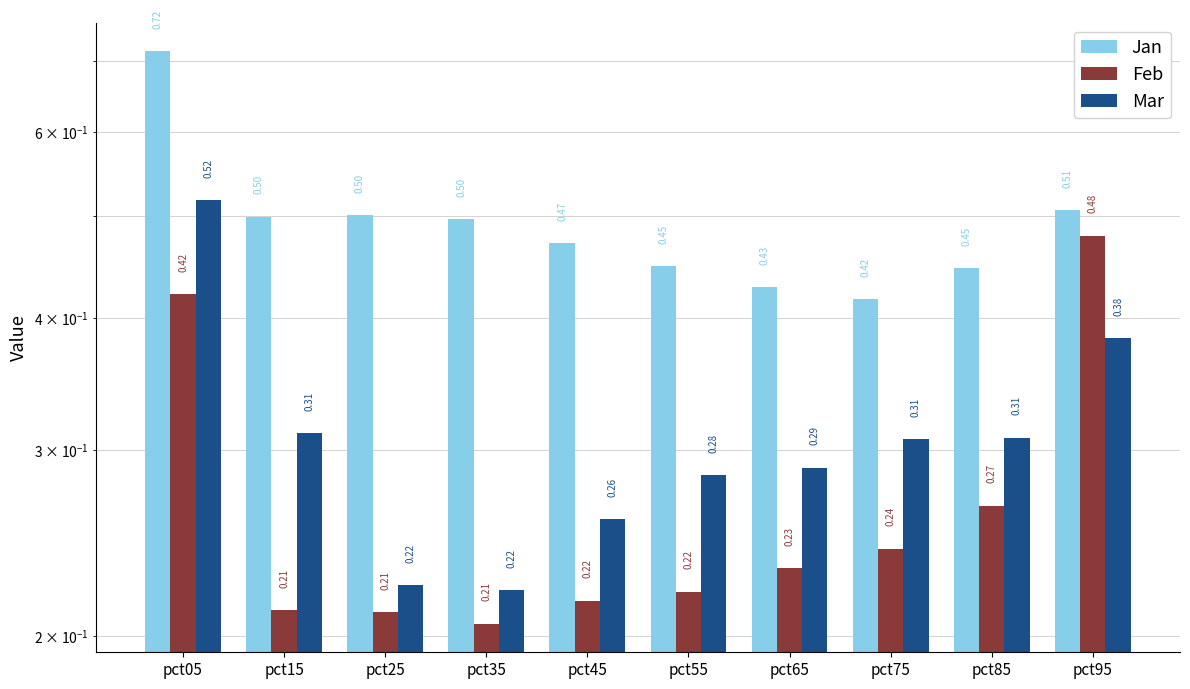

What is the value of the Mar bar at the 3rd from the left?

0.2